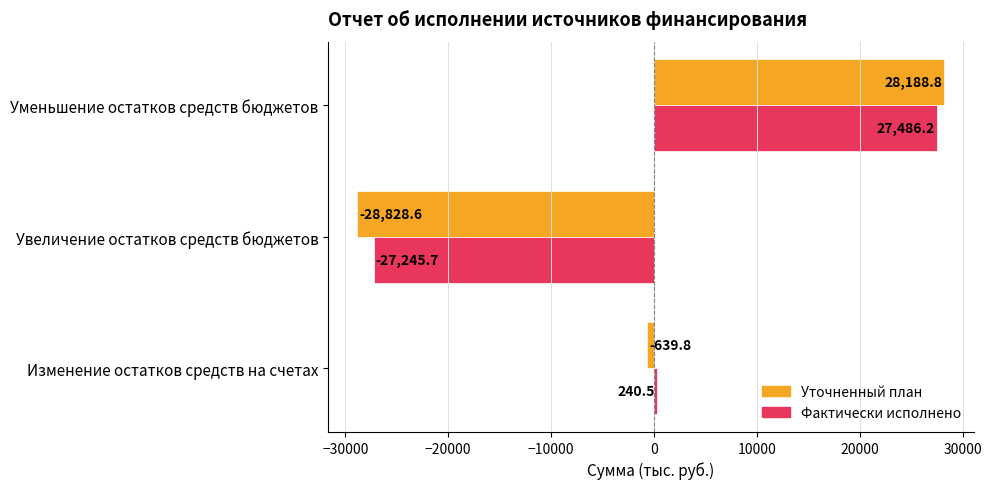

Is the value of Уточненный план at Изменение остатков средств на счетах greater than the value of Фактически исполнено at Увеличение остатков средств бюджетов?

Yes